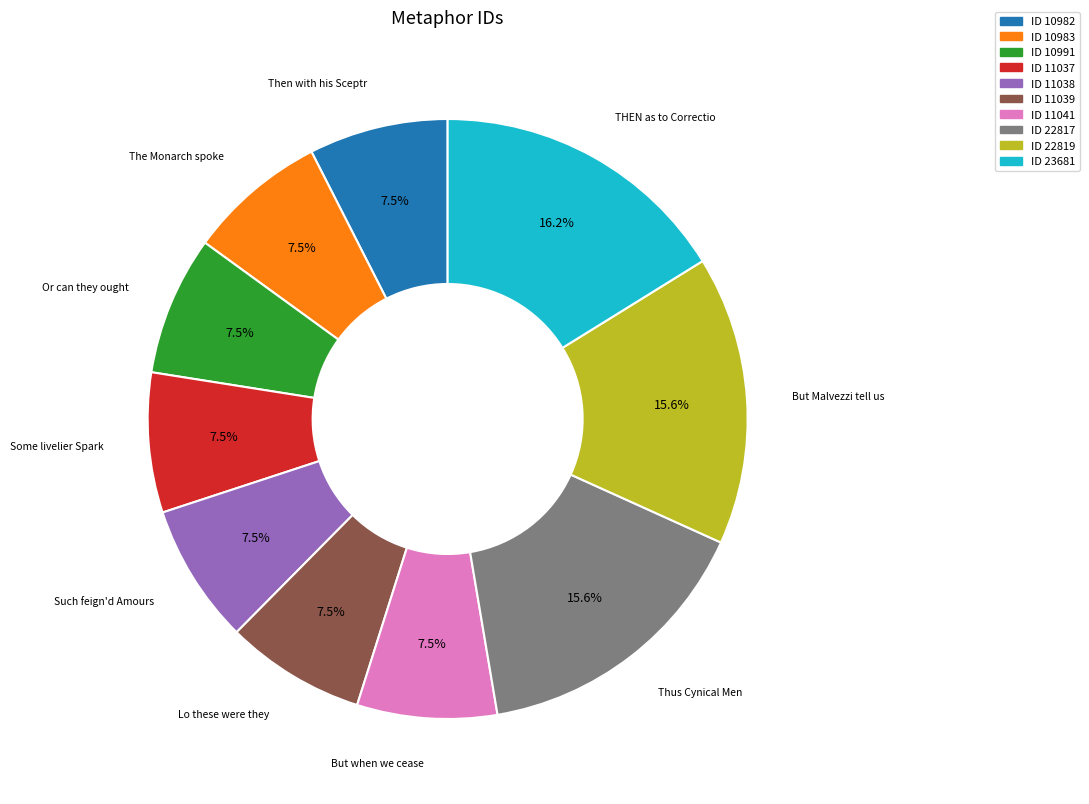

Does any single category account for the majority?

No